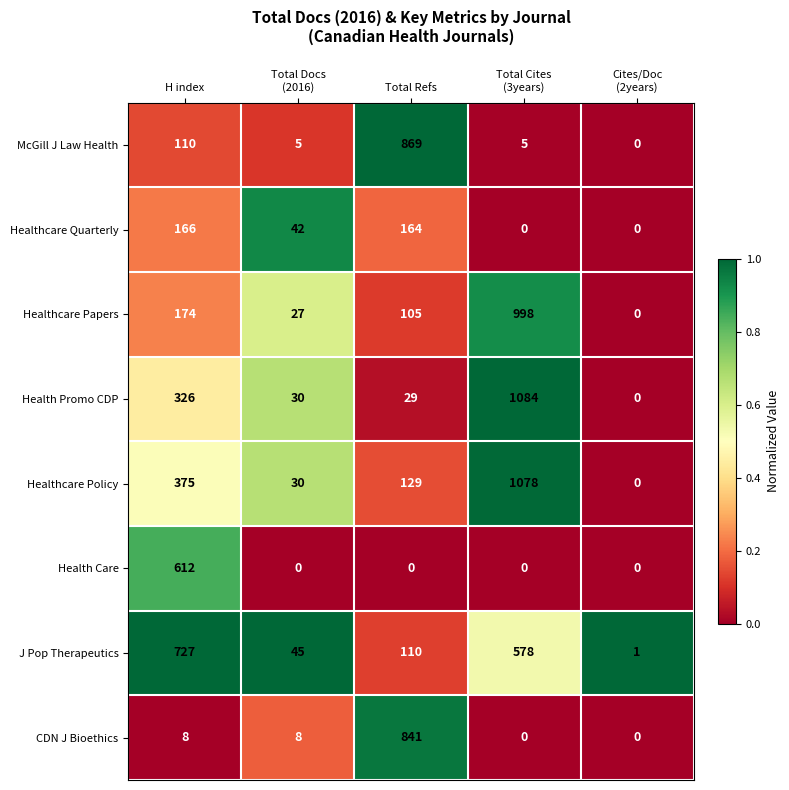

Is it true that Health Promo CDP equals 558 at H index?

False